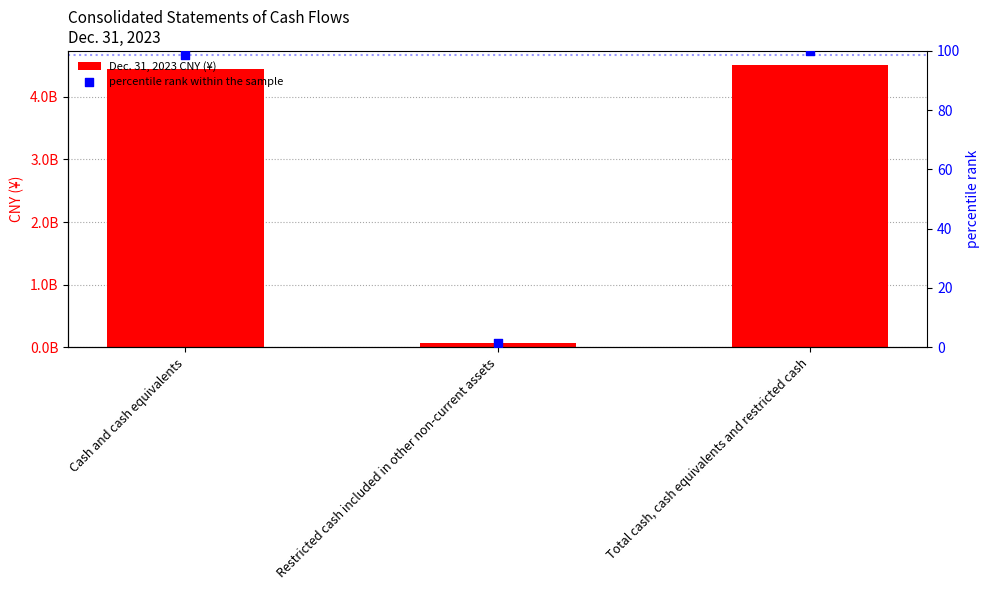

At how many categories does at least one series exceed 586923470?

2